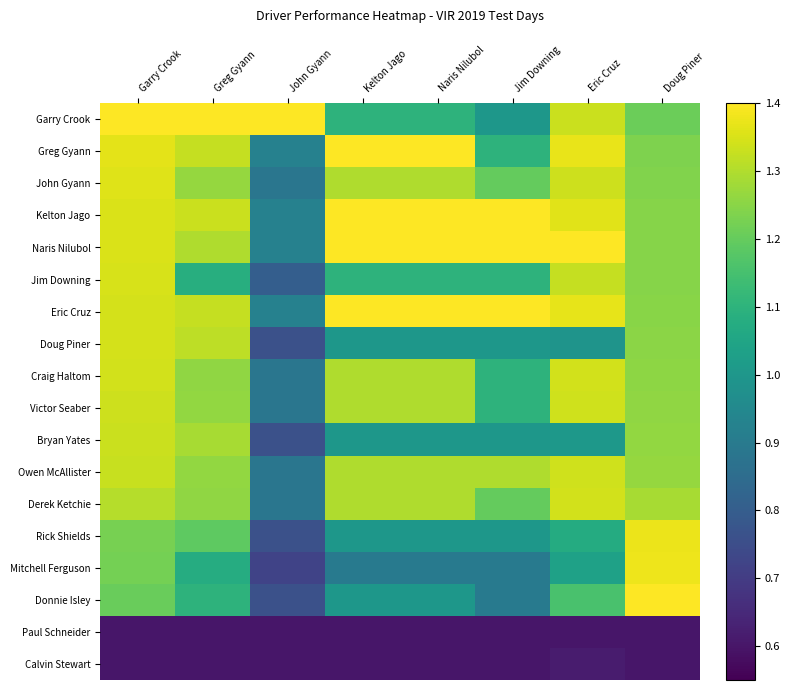

What is the minimum value shown in the chart?

0.6